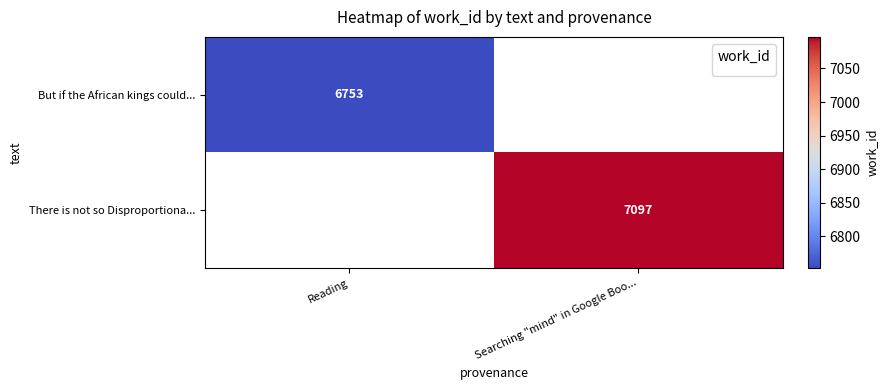

The value of There is not so Disproportiona... at Searching "mind" in Google Boo... is 10983. True or false?

False